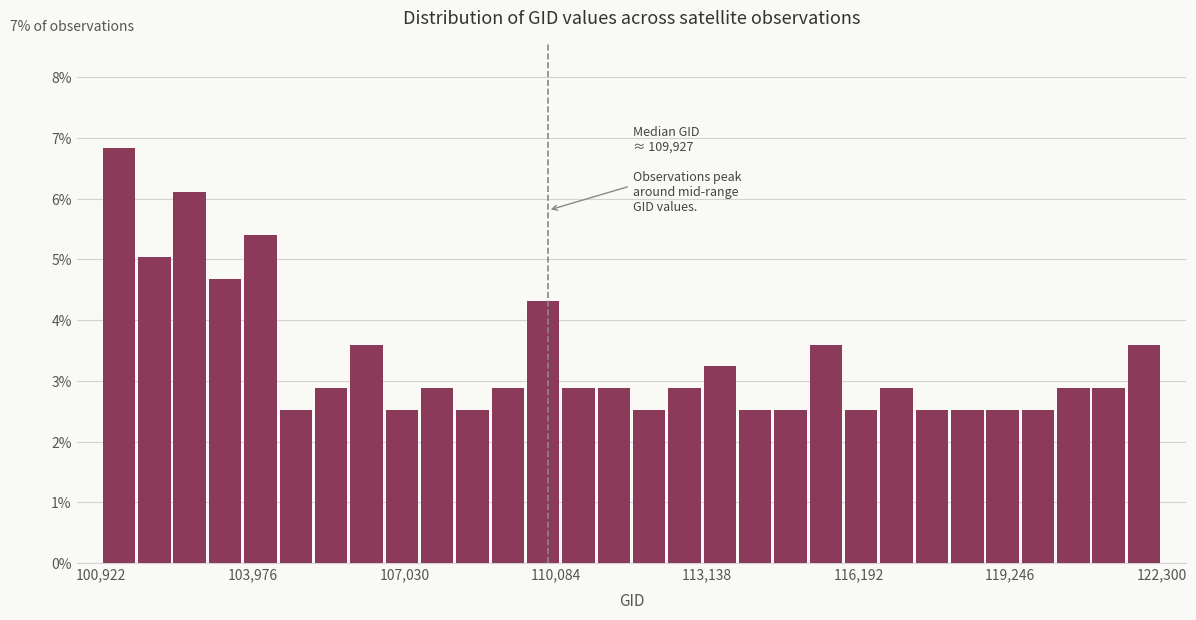

Read against the x-axis, roughly where is the centre of the tallest bar?

101500